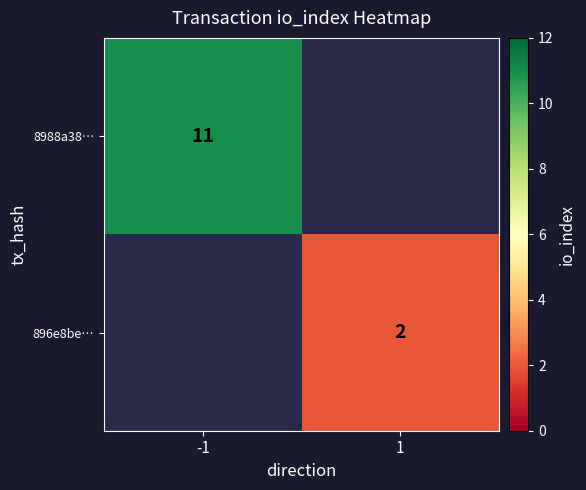

Which has a higher value, 1 or -1?

-1